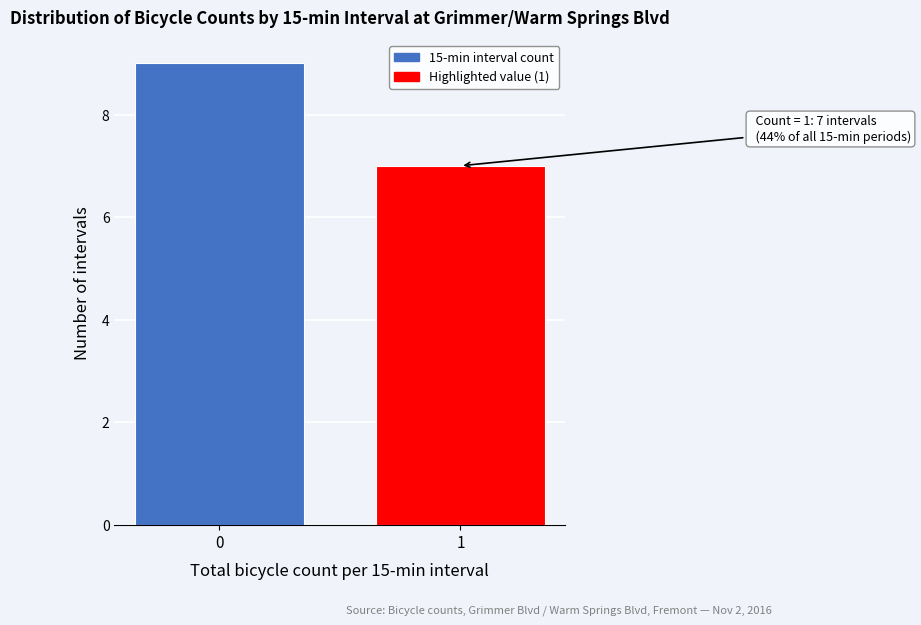

Reading left to right, transcribe all the data shown in this chart.

0=9	1=7